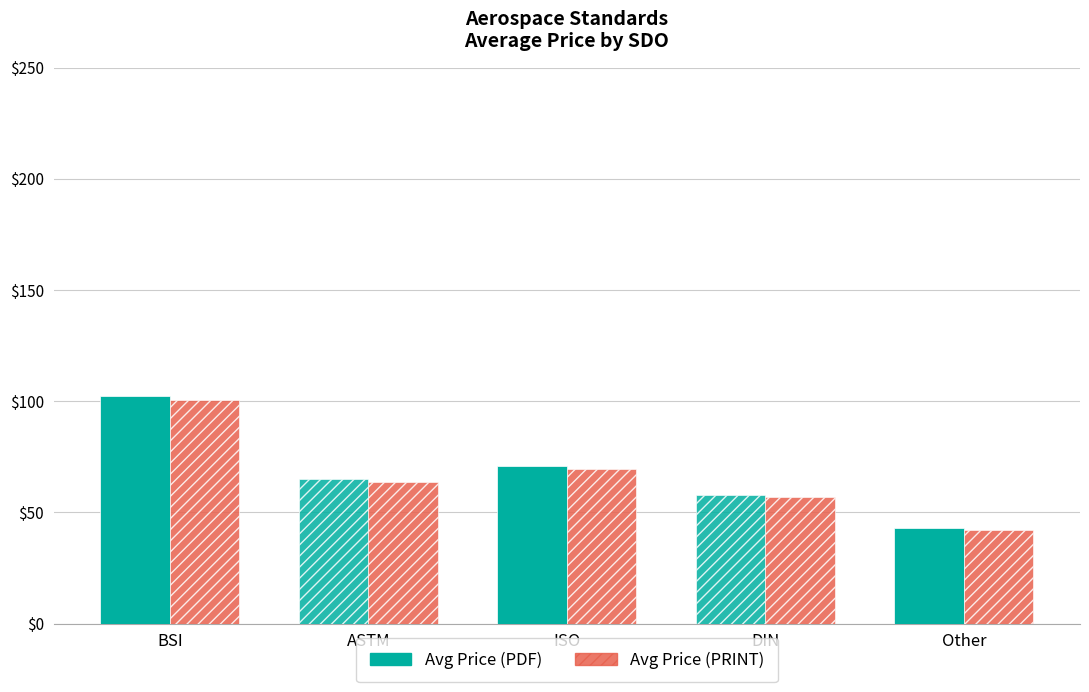

What position from the left is BSI?

1